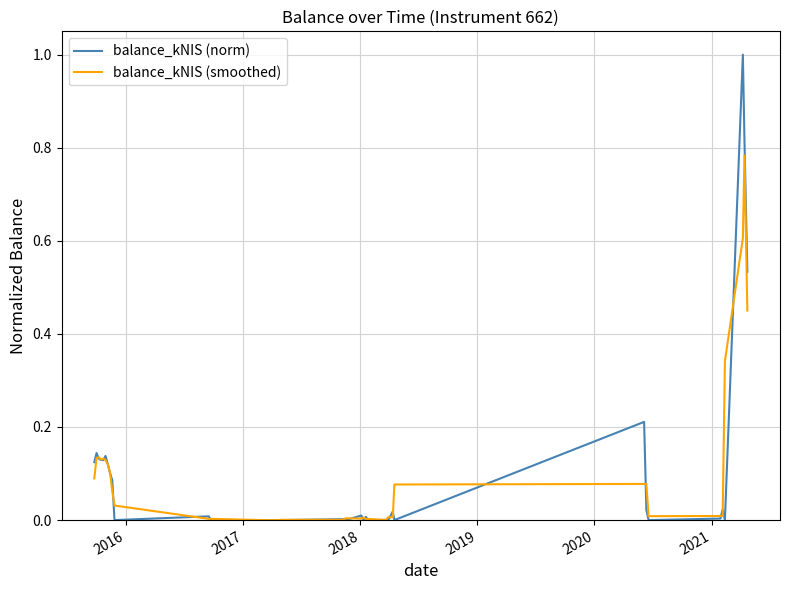

How many distinct data groups are displayed?

2